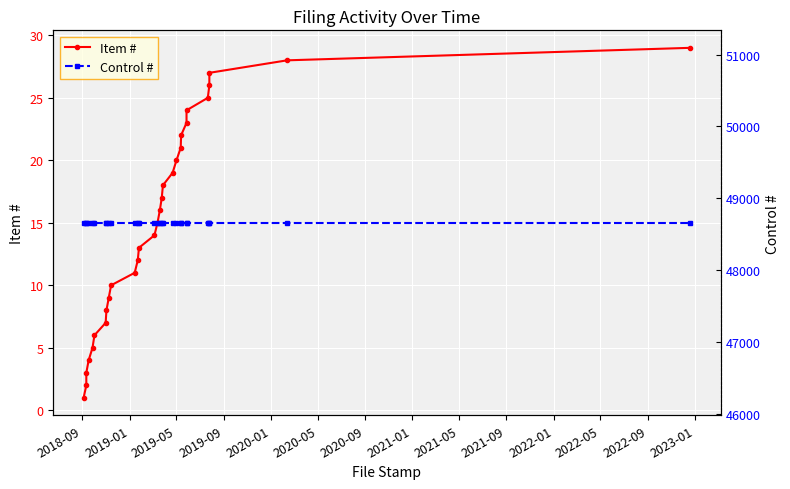

List the series in order of their peak value, lowest first.

Item #, Control #